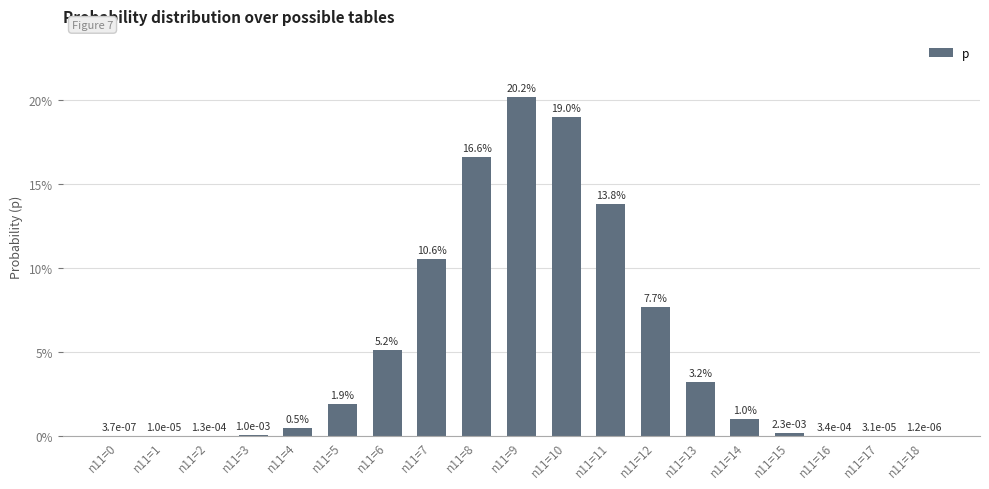

What is the value of the 10th bar from the left?

0.2